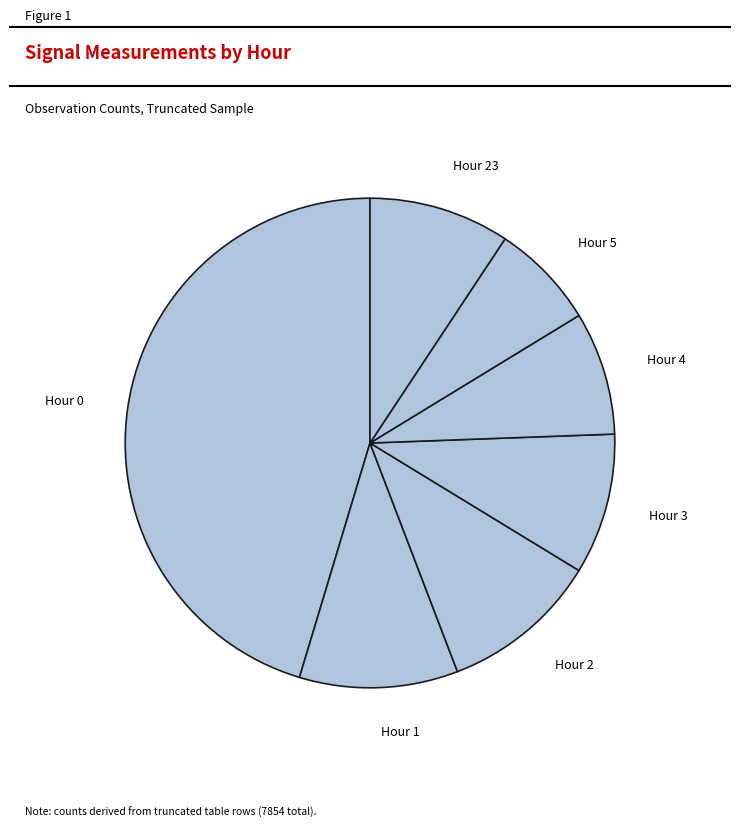

How many segments does this pie chart have?

7